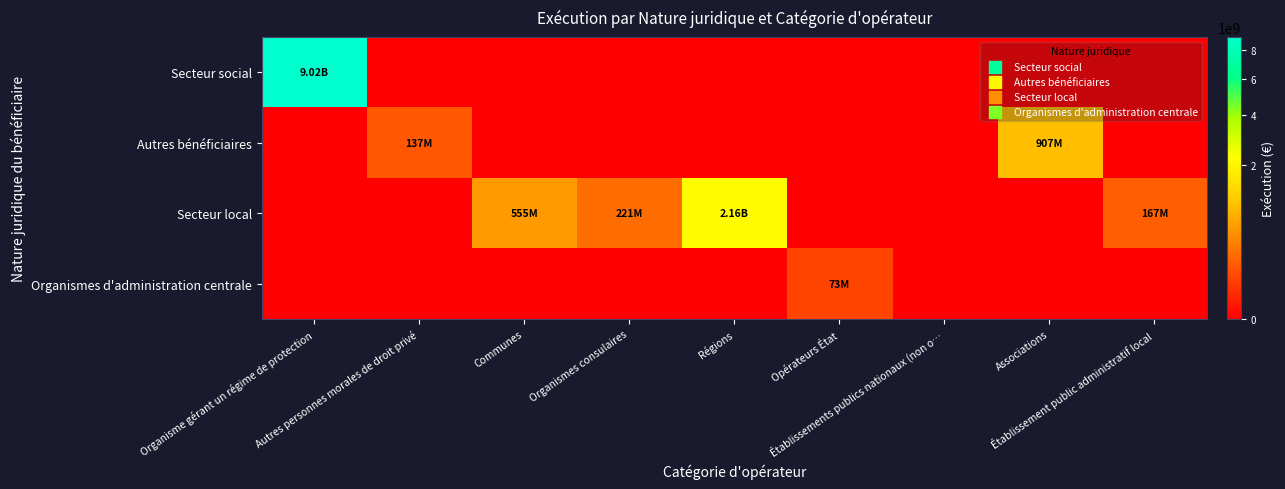

Which series has the widest spread of values?

Secteur social